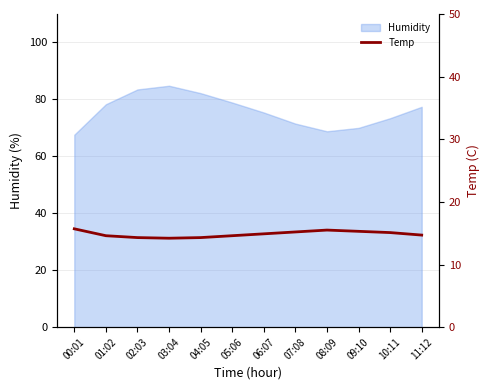

What is the sum of all values?

178.4